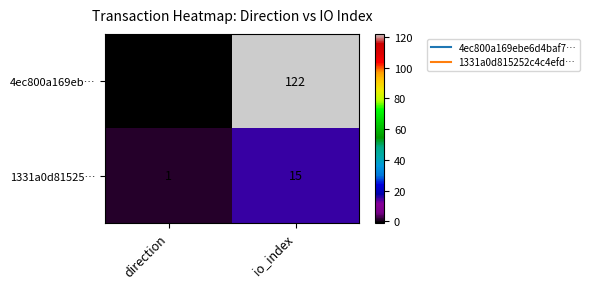

What is the average value of the 1331a0d81525… series?

8